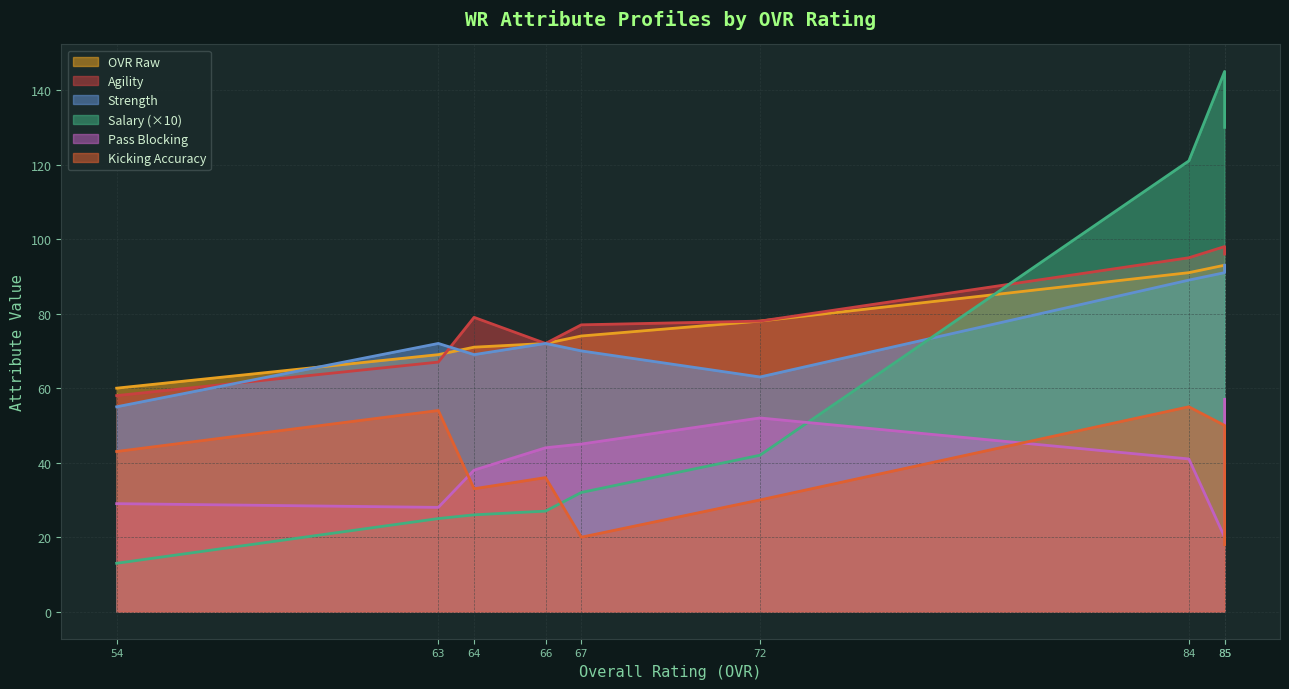

True or false: ovr_raw has more than 2 points higher than both neighbors.

False